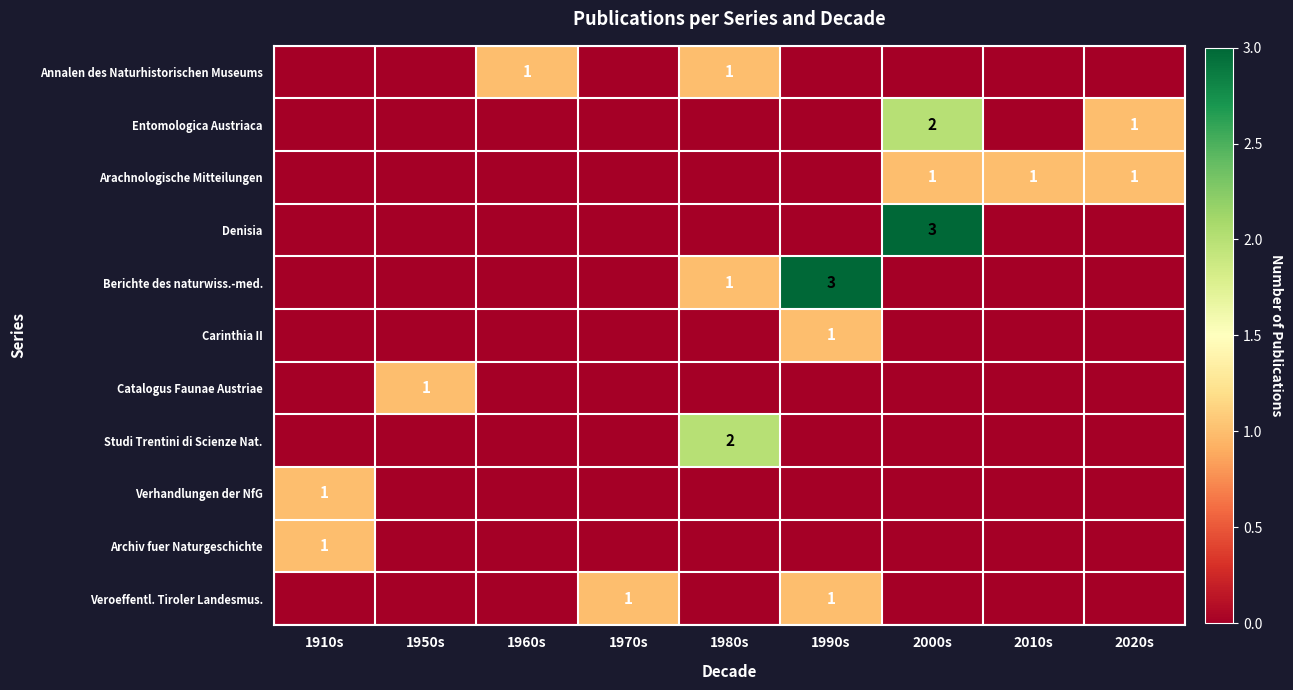

True or false: Annalen des Naturhistorischen Museums has a value of 1 at 1960s.

True